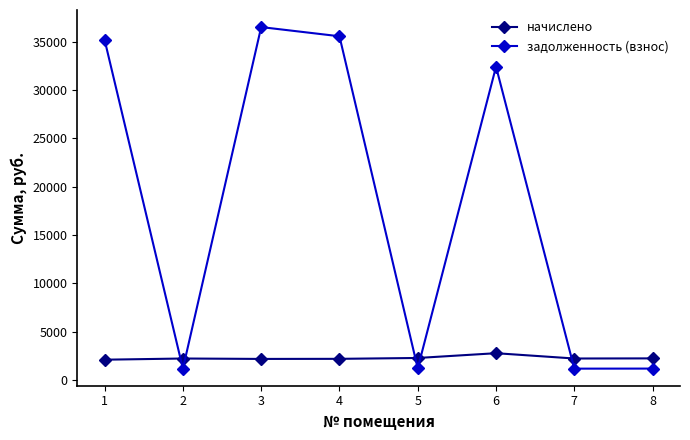

Rank the series by their maximum value, from lowest to highest.

начислено, задолженность (взнос)